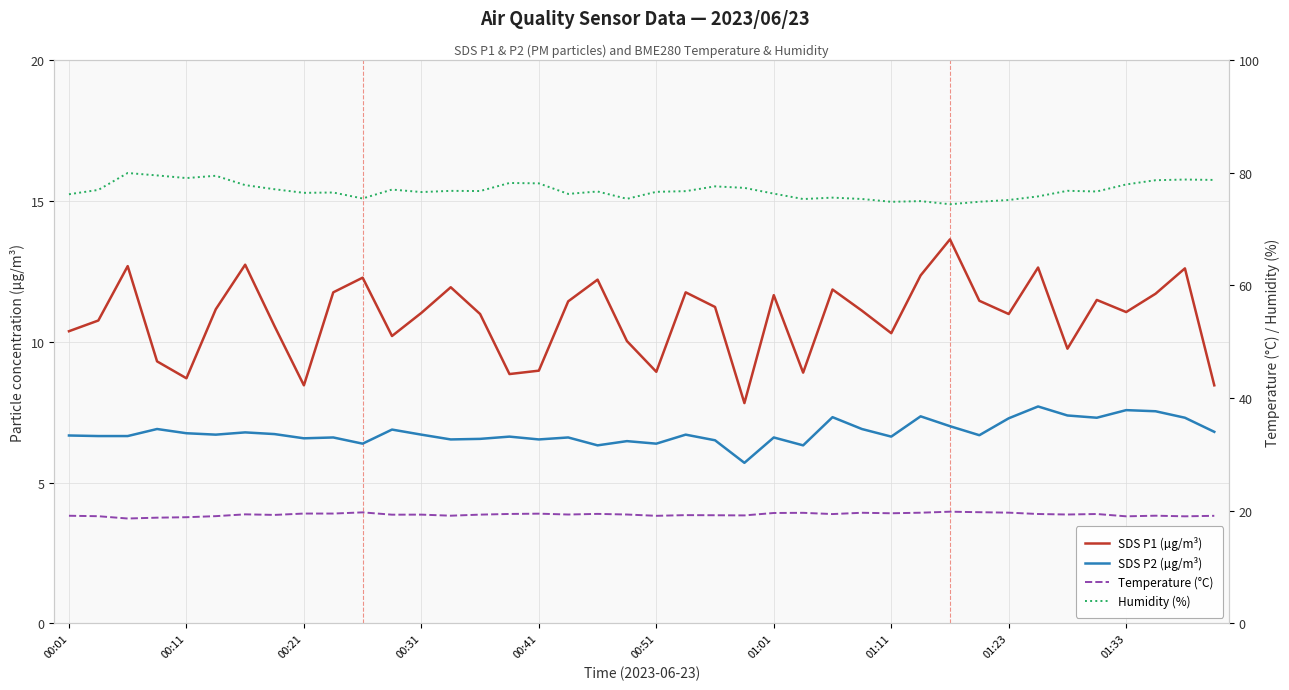

What is the average value of the SDS P2 (µg/m³) series?

6.8